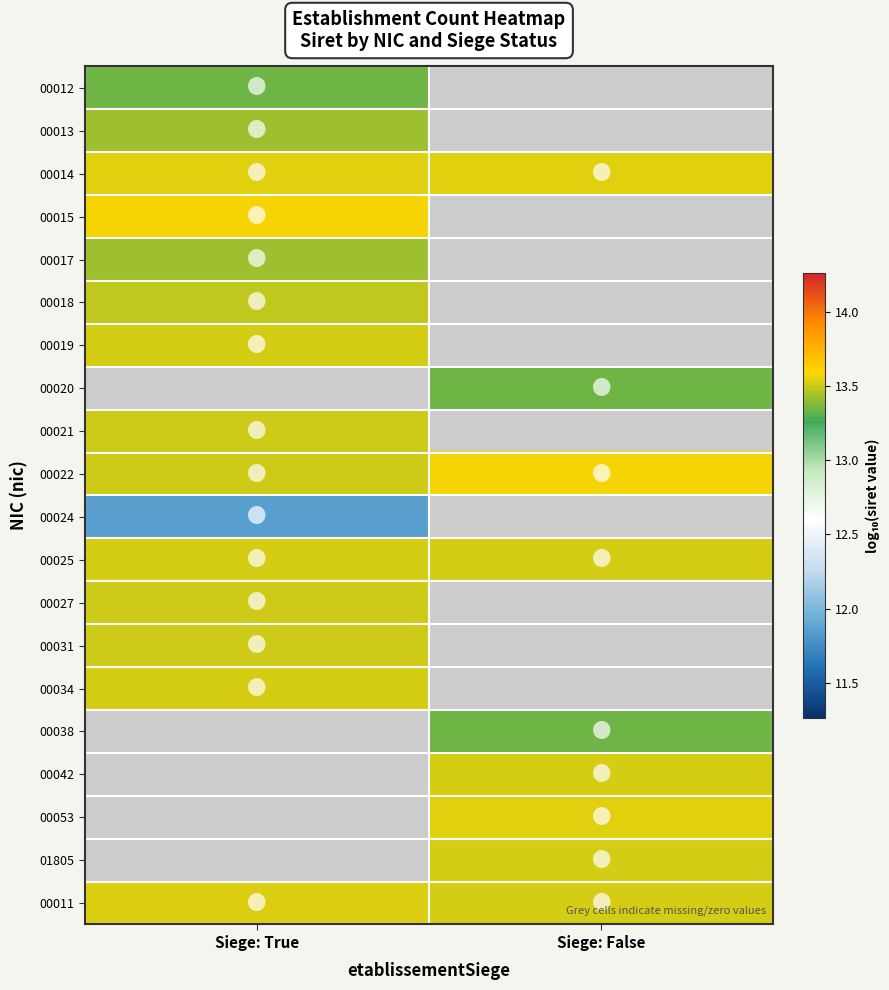

True or false: 01805 has a value of 13.5 at Siege: False.

True